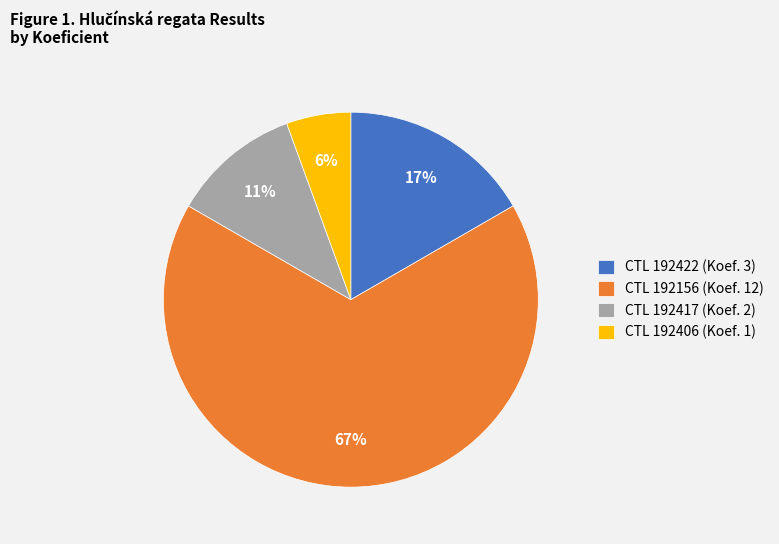

Combined, do CTL 192422 (Koef. 3) and CTL 192406 (Koef. 1) account for over 50%?

No